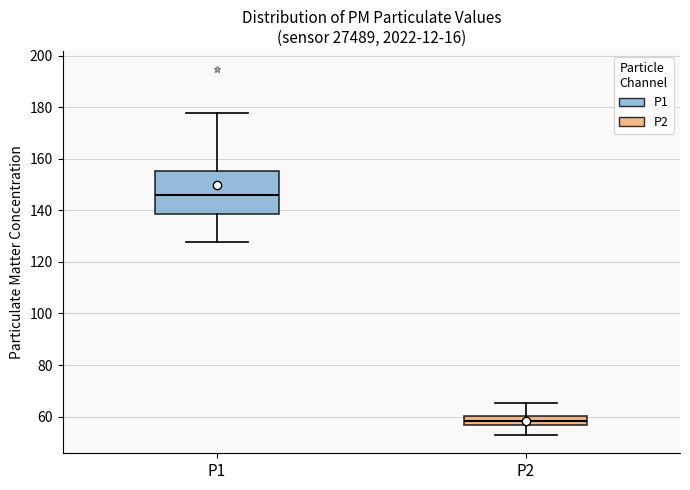

Reading left to right, read every box against the y-axis: the position of its median line, the range the box covers, and the ends of its whiskers. The values are not printed on the chart, so give them approximately, as read against the axis.

P1: median 146, box 138 to 156, whiskers 128 to 178
P2: median 58, box 56 to 60, whiskers 52 to 66